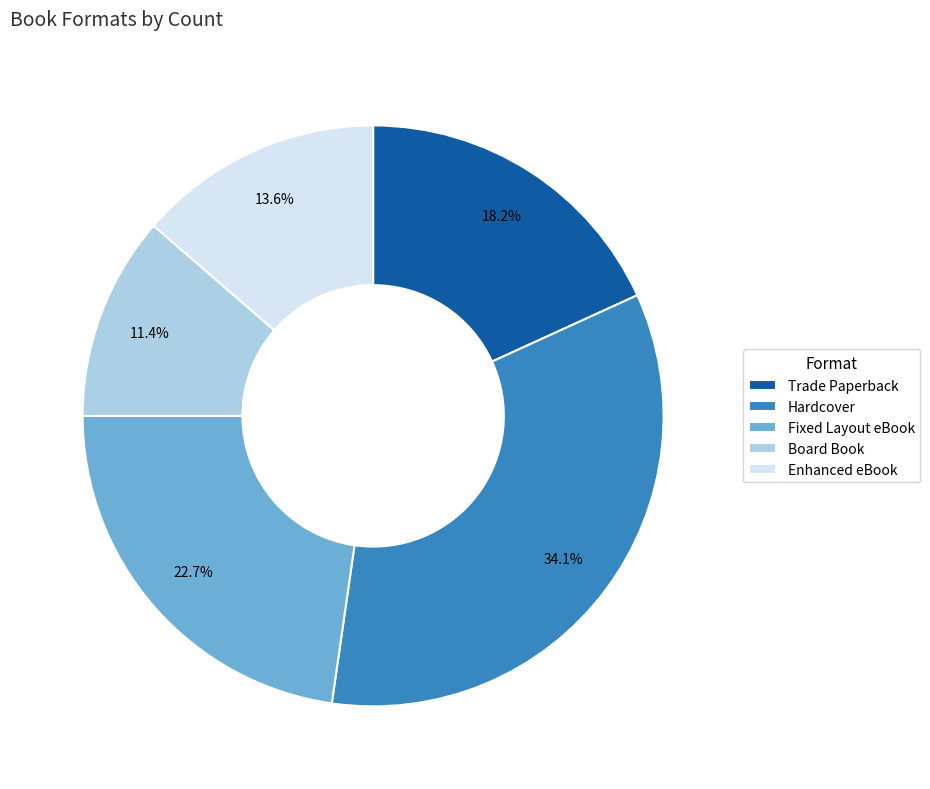

Is Trade Paperback the majority of the pie?

No